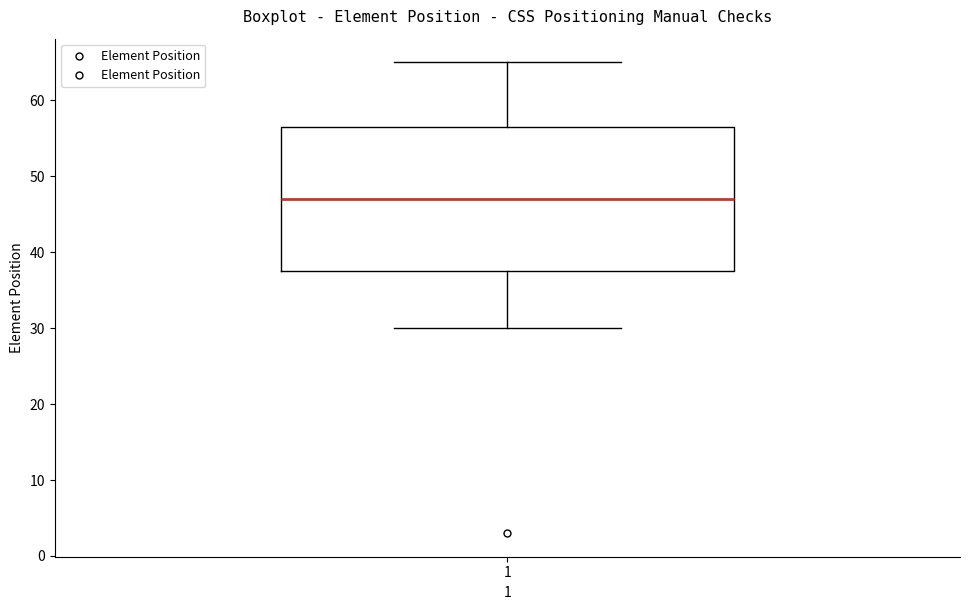

Transcribe this box plot: give where the median line is, the range the box spans, and where the two whiskers end, as read against the y-axis. The values are not printed on the chart, so give them approximately, as read against the axis.

median 47, box 38 to 57, whiskers 30 to 65